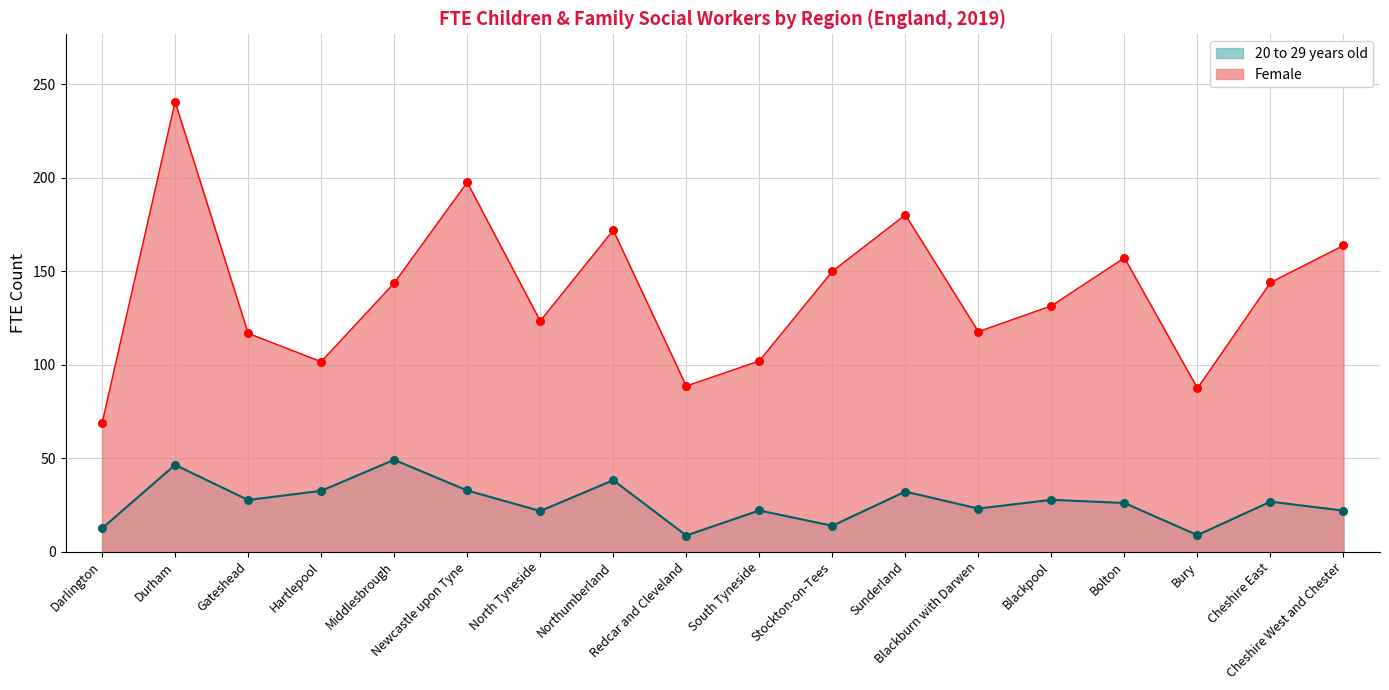

What is the total value across all series at Gateshead?

144.4